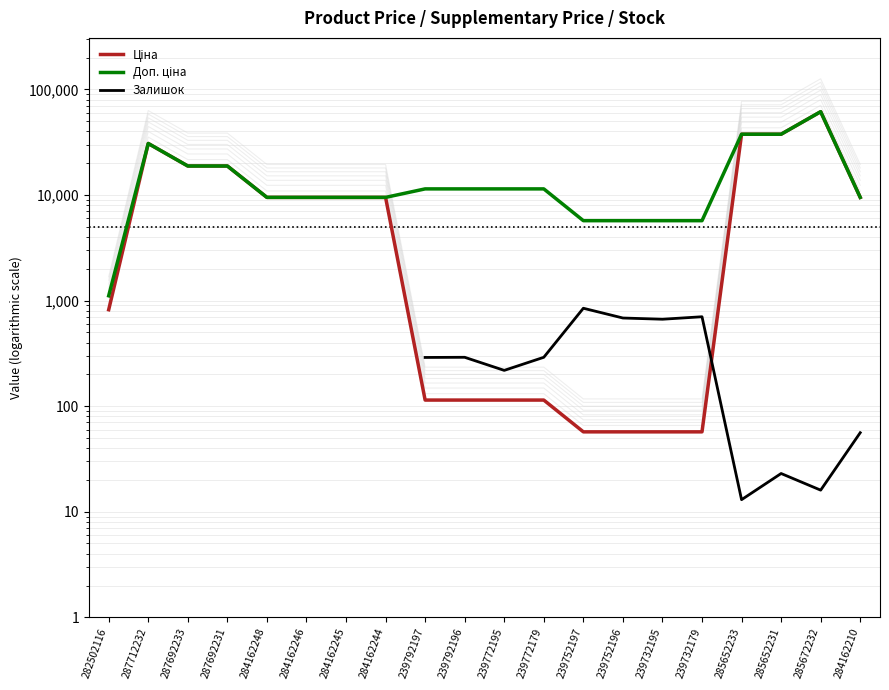

Which label corresponds to the largest value in the chart?

285672232